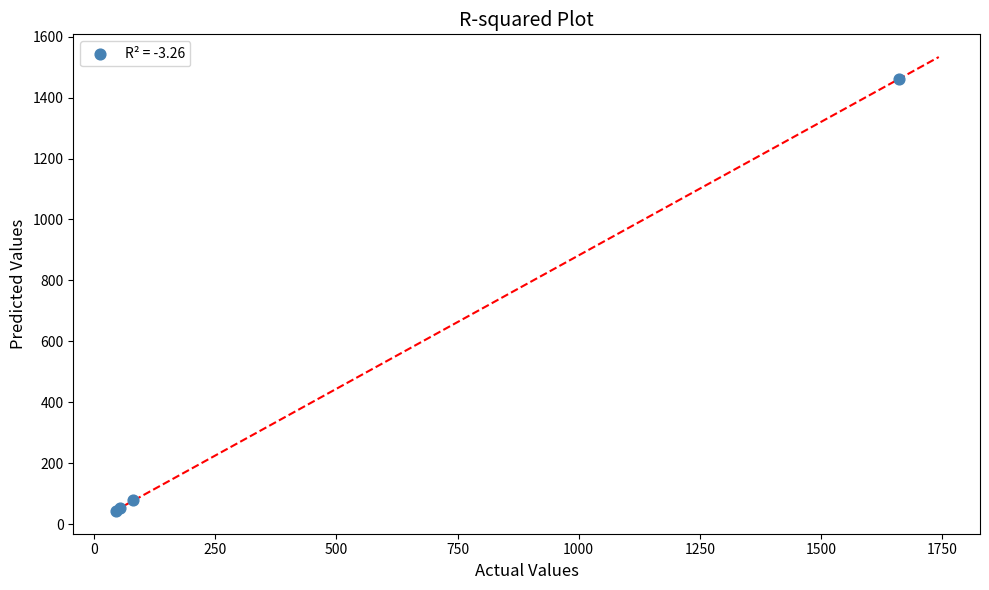

What Y value in the scatter plot is closest to 752?

79.2